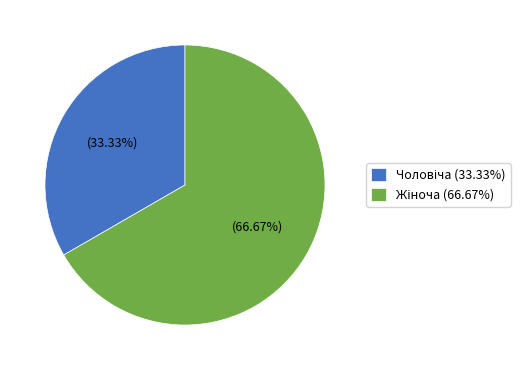

Approximately how many times larger is the value at Чоловіча compared to Жіноча?

0.5